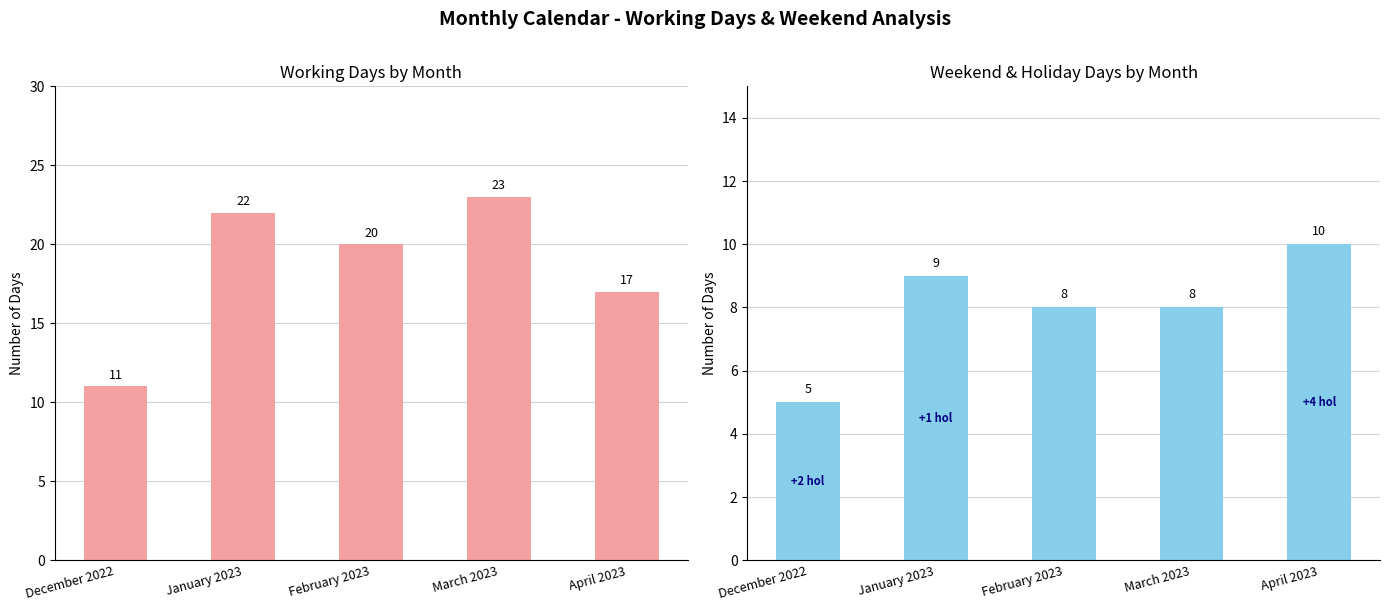

At which category does the chart reach its peak across all series?

March 2023